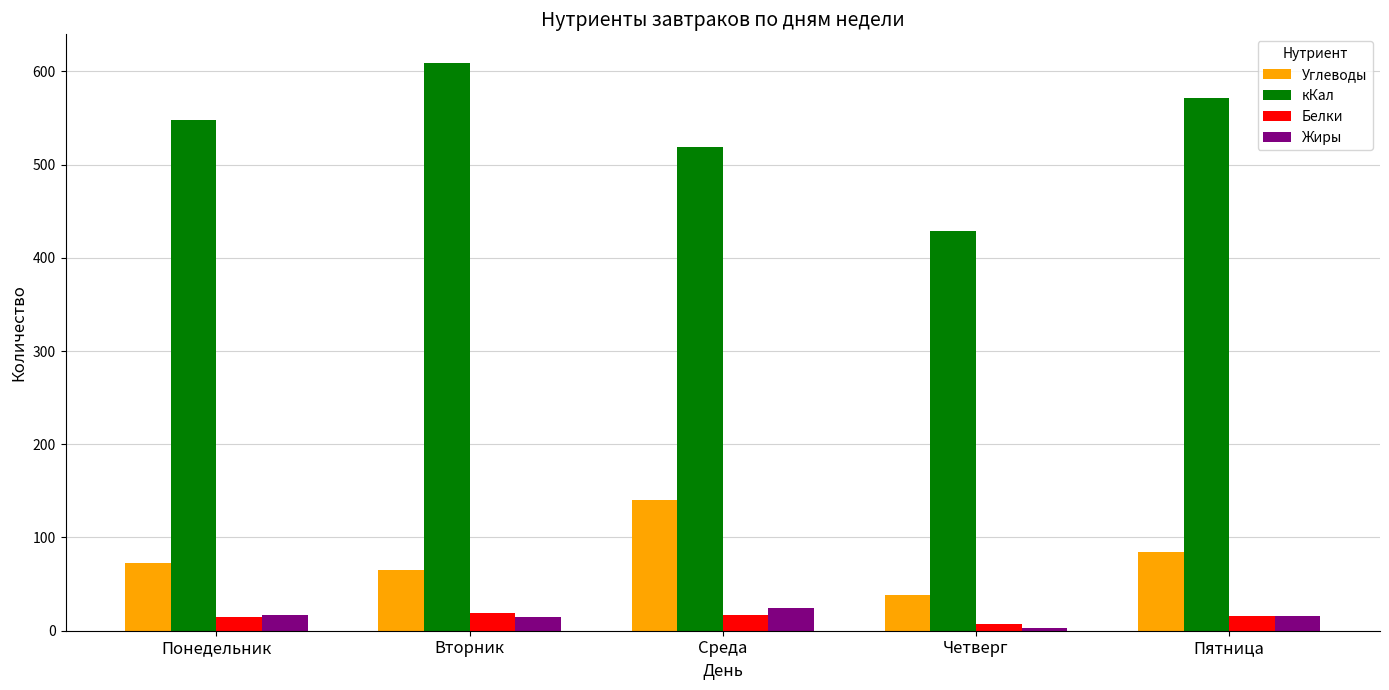

What is the lowest value of the Жиры series?

3.2